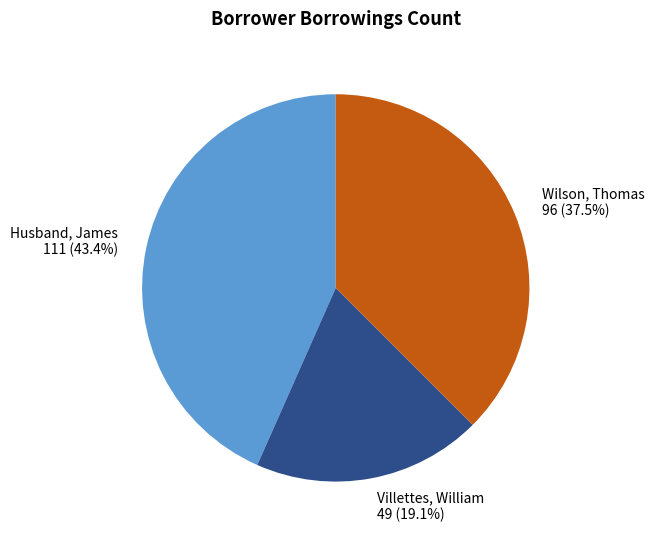

What percentage is the Villettes, William slice, to the nearest percent?

19%